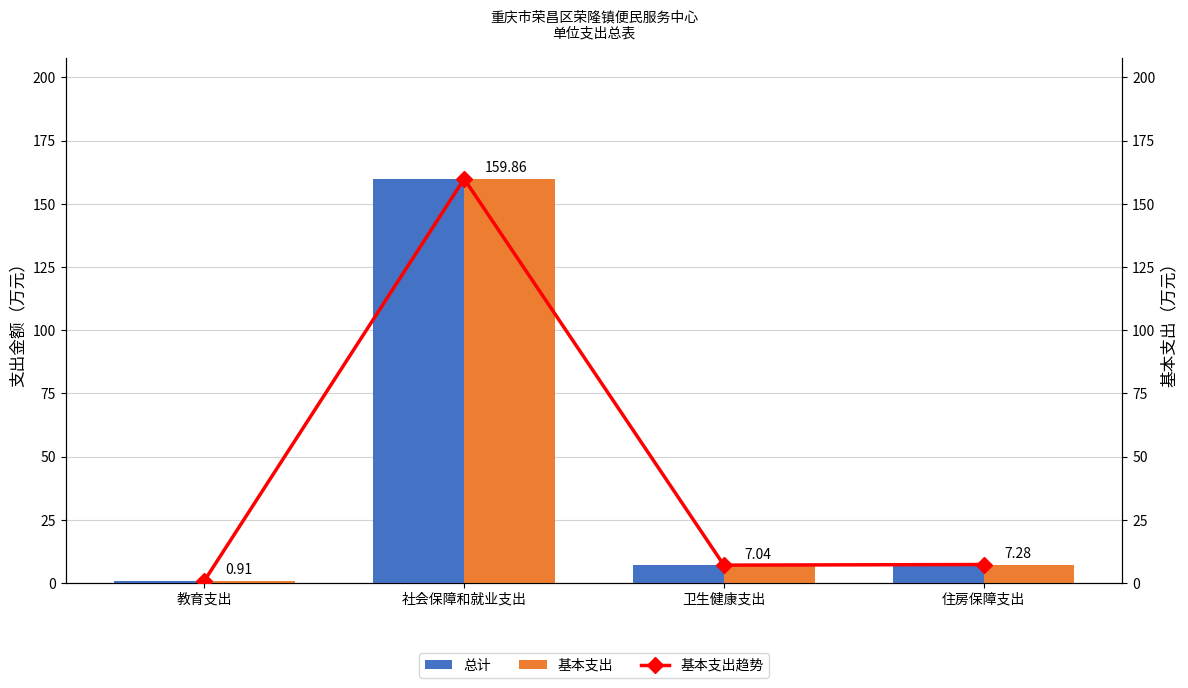

What is the total value across all series at 卫生健康支出?

21.1